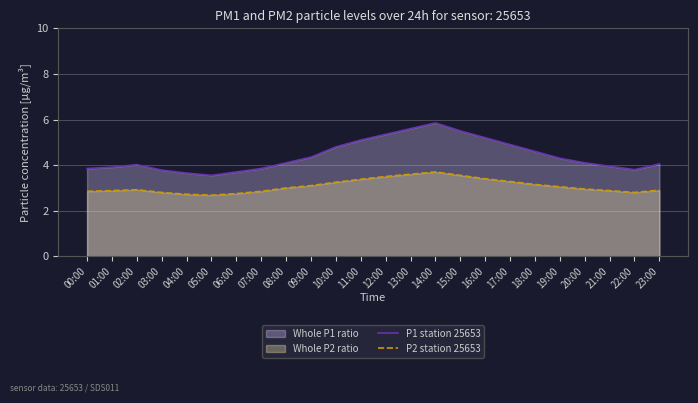

How many data points in P2 station 25653 are above 3?

11